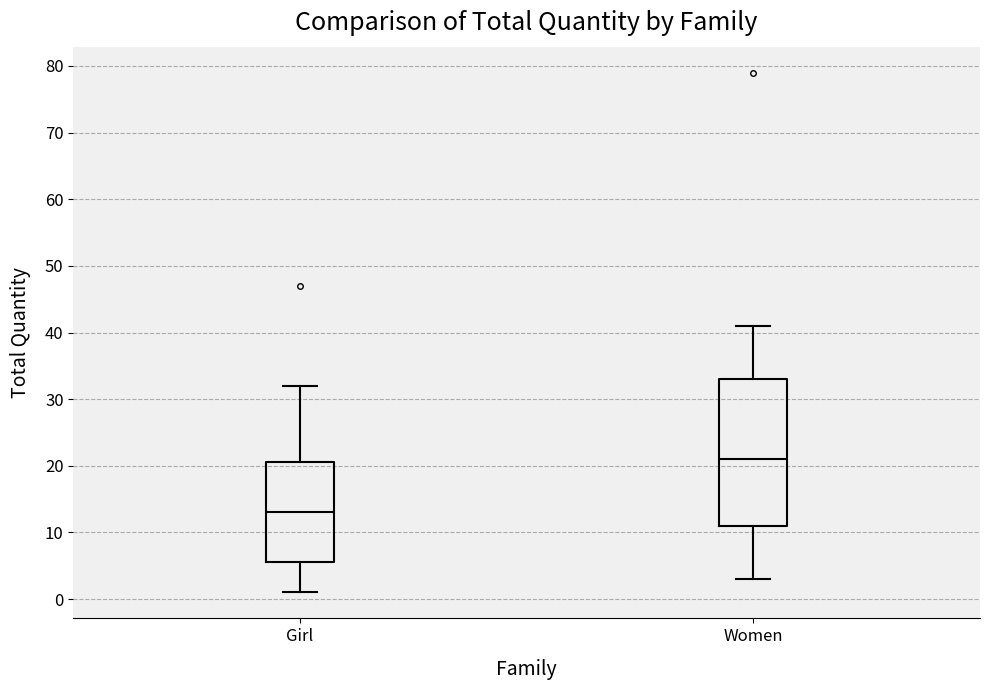

Which box's median line is the lowest?

Girl